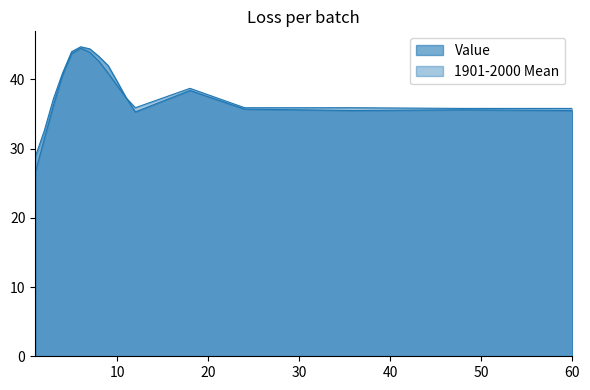

True or false: 1901-2000 Mean has a value of 14.9 at 2.

False